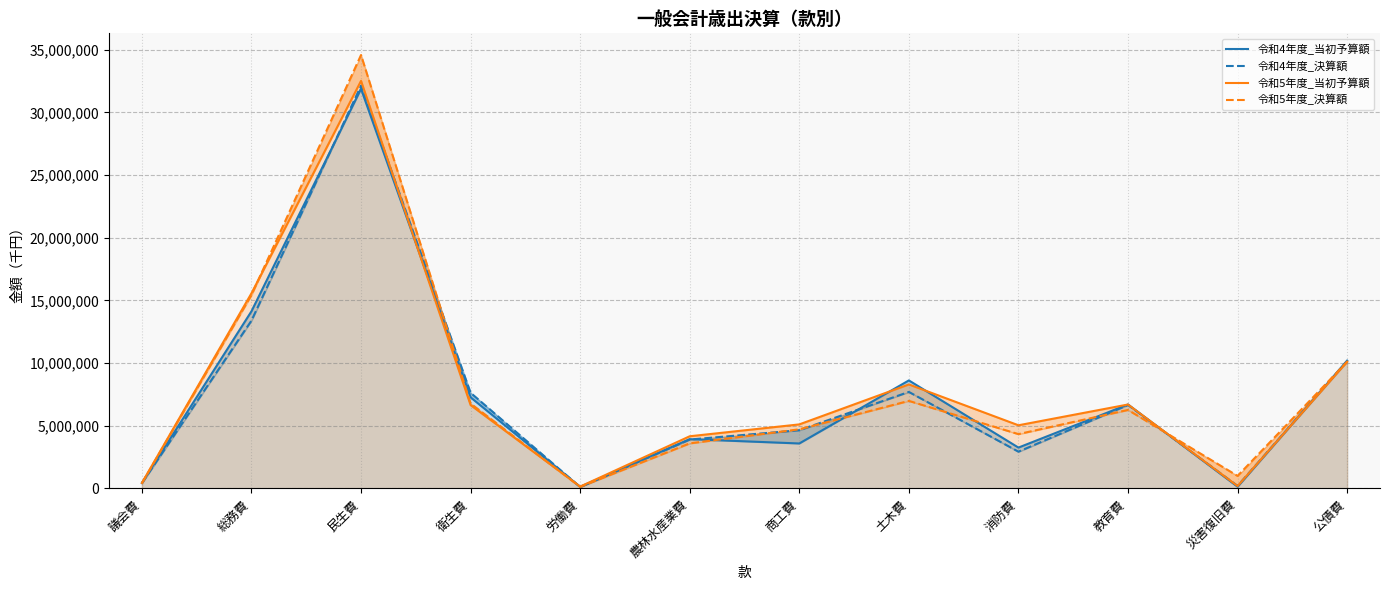

What is the total value across all series at 衛生費?

28335348